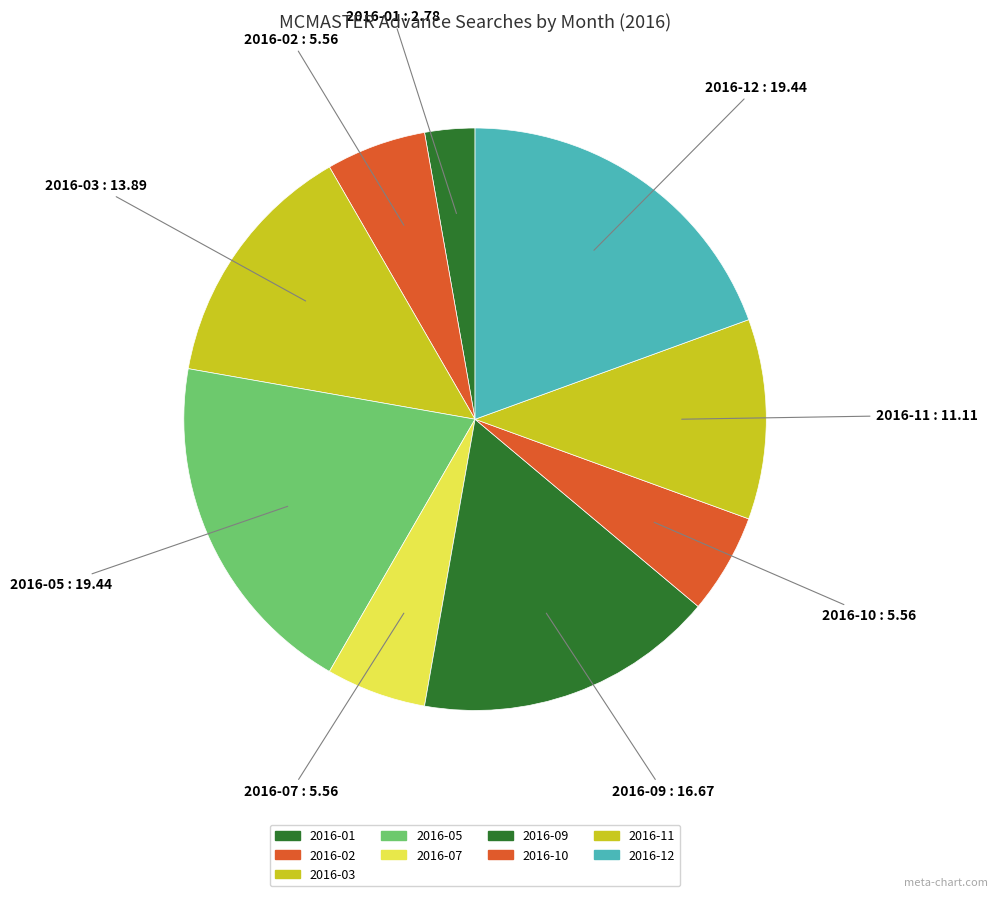

How many slices are in this pie chart?

9